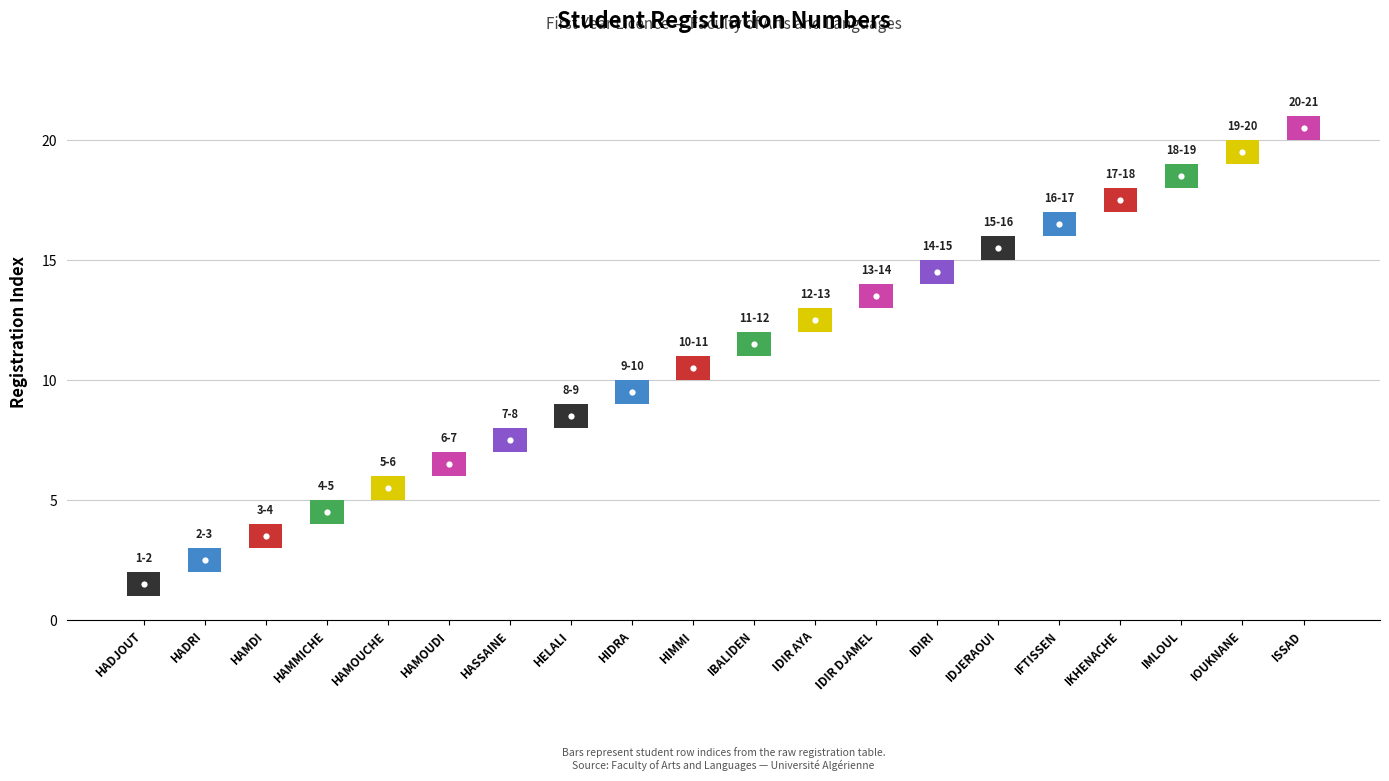

What is the label of the 9th bar from the left?

HIDRA